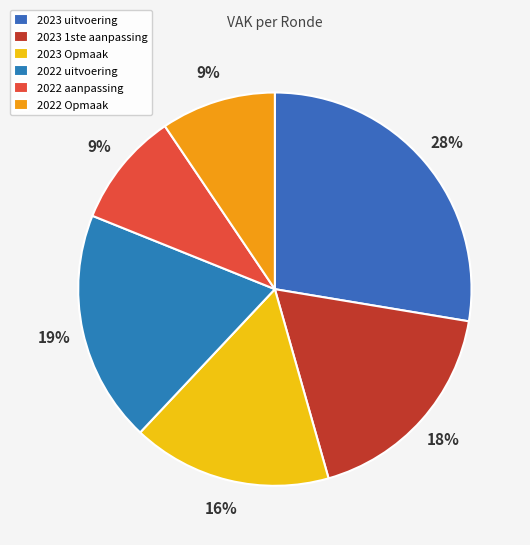

How many slices are in this pie chart?

6